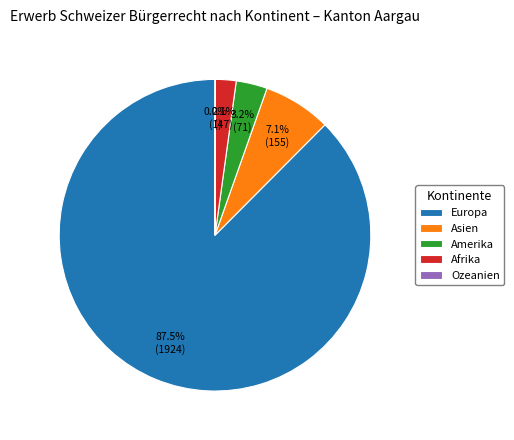

Which slice represents more than half of the pie?

Europa